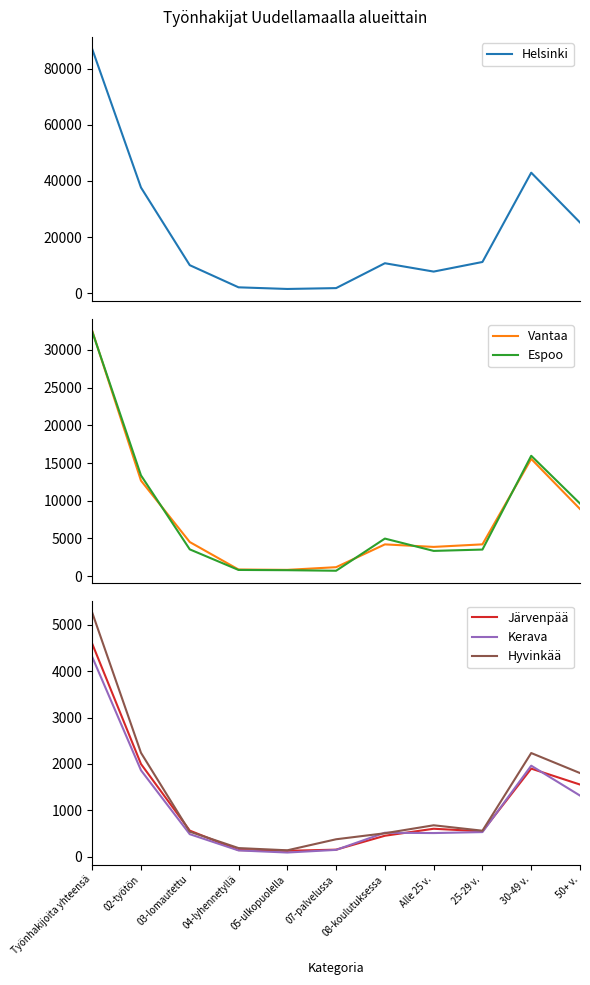

How many data points in Kerava are above 513?

5